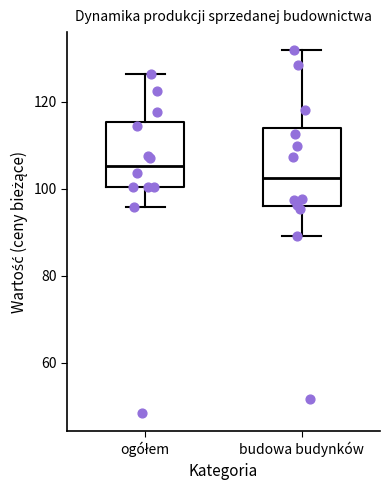

Reading left to right, transcribe this box plot: for each box, give where its median line is, the range the box spans, and where its two whiskers end, as read against the y-axis. The values are not printed on the chart, so give them approximately, as read against the axis.

ogółem: median 106, box 100 to 116, whiskers 96 to 126
budowa budynków: median 102, box 96 to 114, whiskers 90 to 132